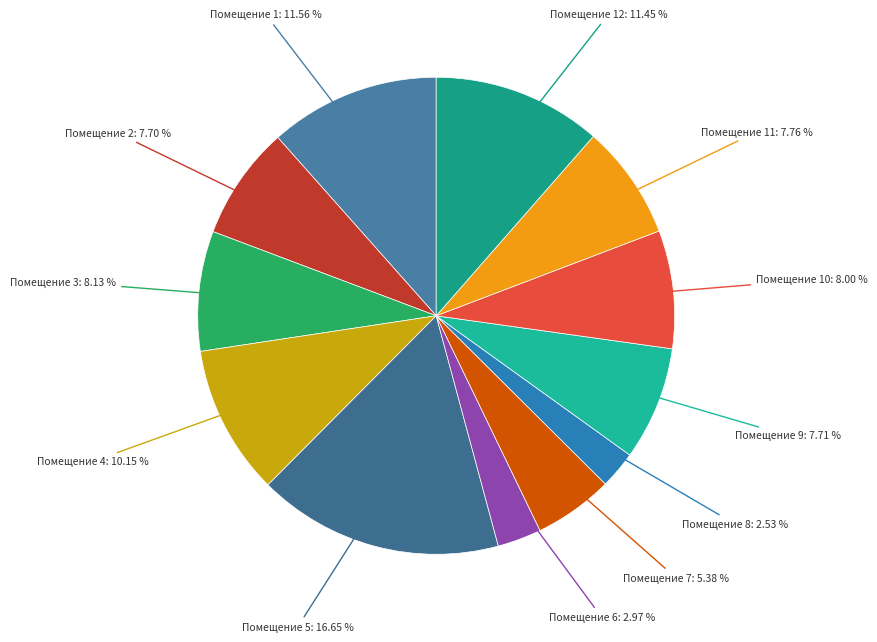

Which has a higher value, Помещение 7 or Помещение 4?

Помещение 4